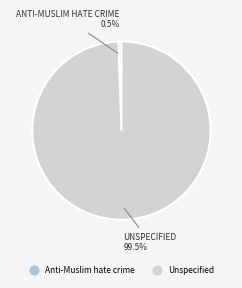

True or false: Anti-Muslim hate crime accounts for 1% of the total.

True